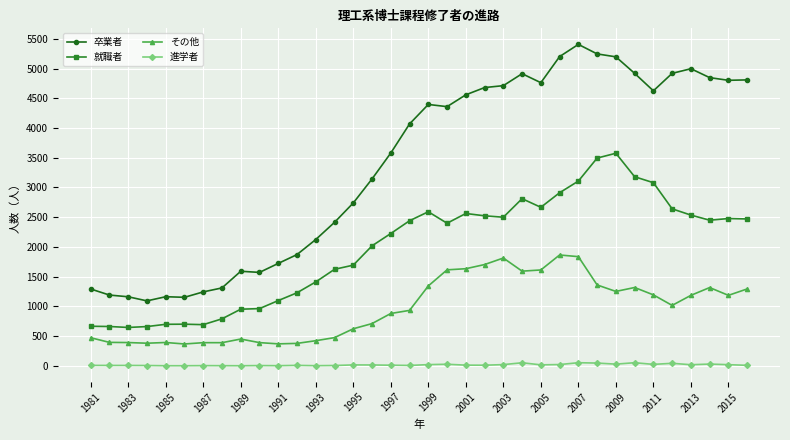

What is the difference between the second highest and minimum values in the その他 series?

1469